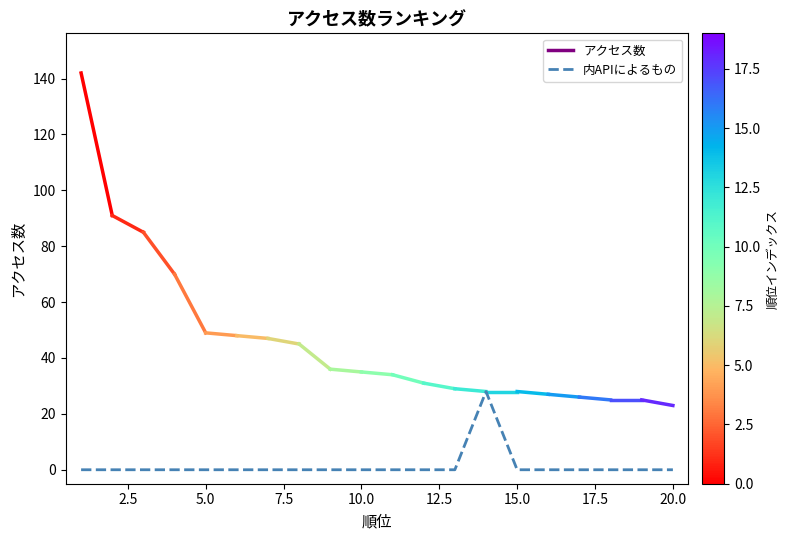

What is the greatest value displayed?

28